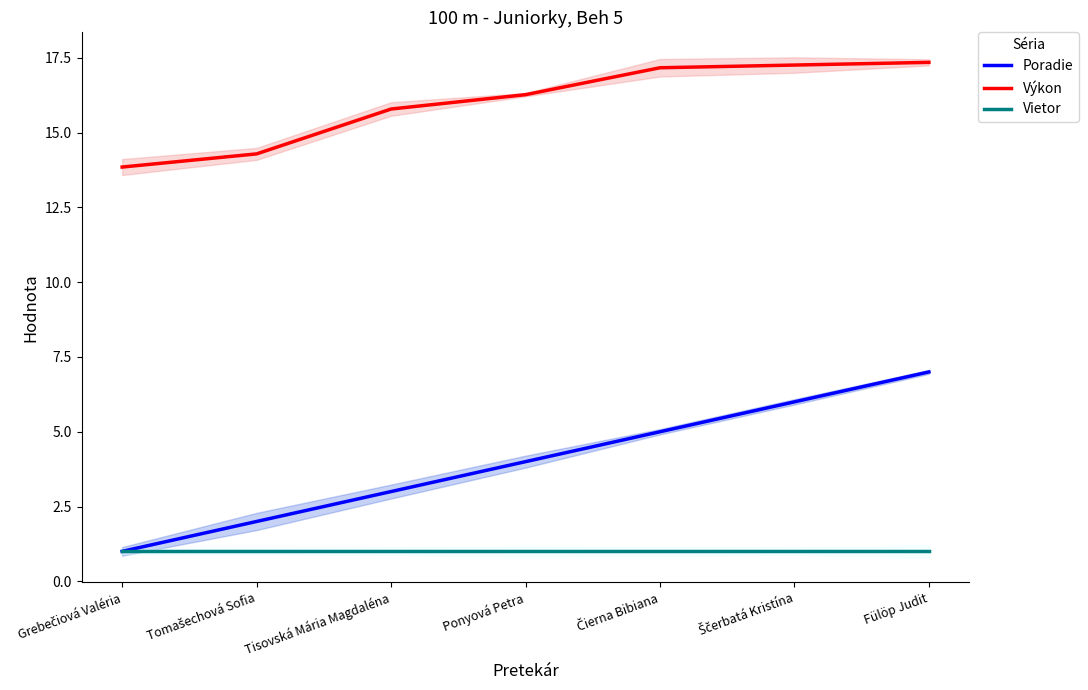

True or false: Výkon and Vietor intersect in this chart.

False